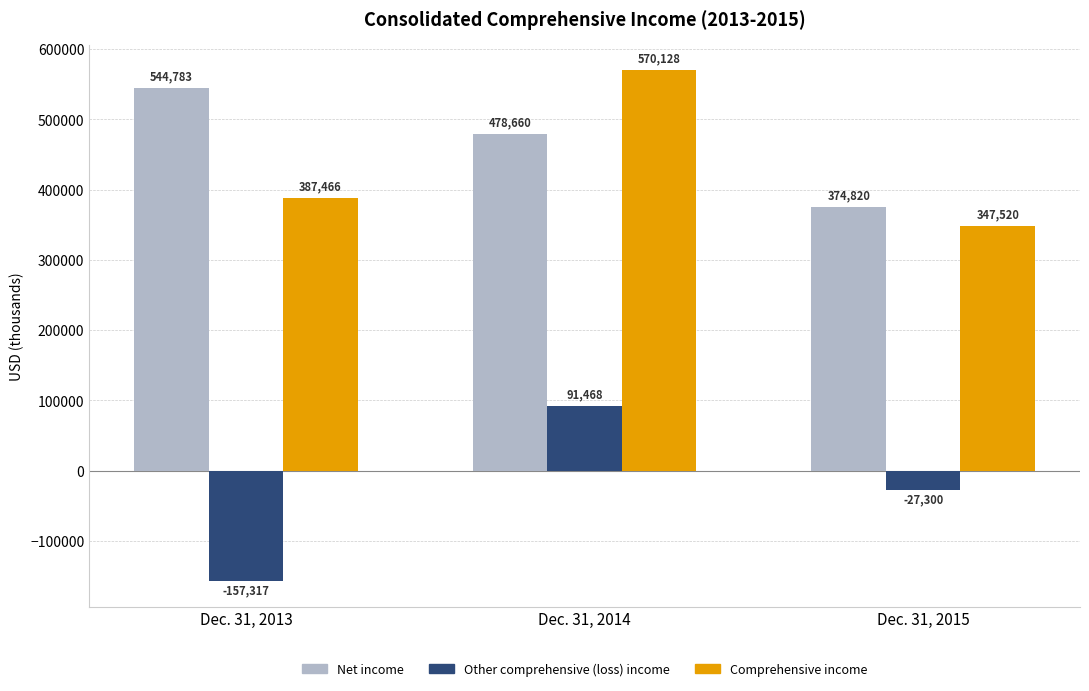

What is the difference between the Comprehensive income values at Dec. 31, 2014 and Dec. 31, 2013?

182662